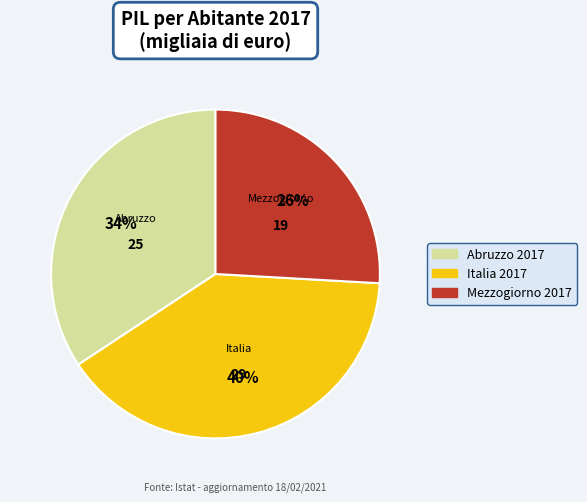

To the nearest percent, what is the combined percentage of Abruzzo and Italia?

74%